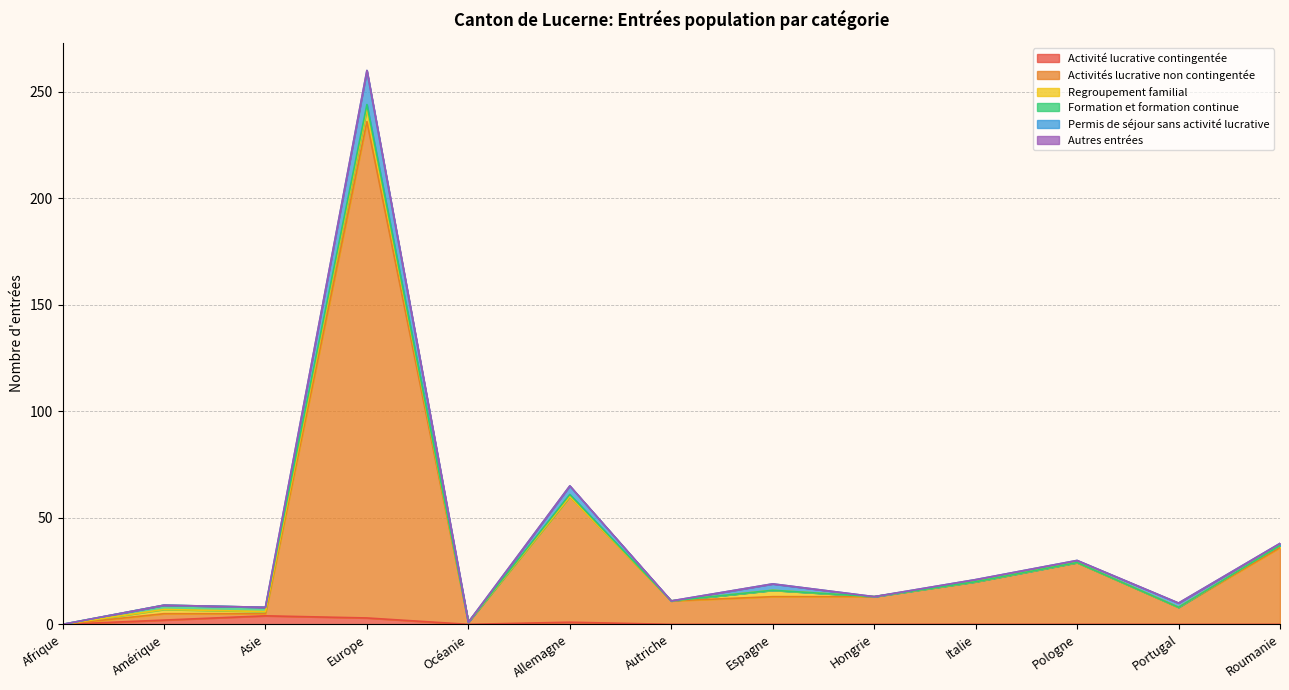

List the labels in order of Activités lucrative non contingentée value, smallest first.

Afrique, Asie, Océanie, Amérique, Portugal, Autriche, Espagne, Hongrie, Italie, Pologne, Roumanie, Allemagne, Europe